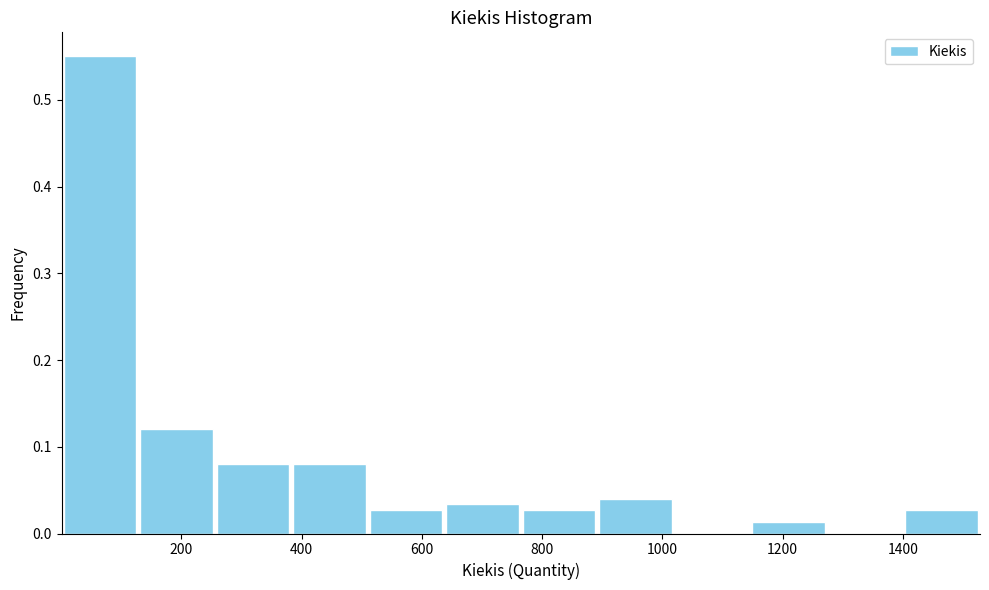

How tall is the bar that spans 1140 to 1280 on the x-axis? Neither the bar edges nor the heights are printed on the chart, so give them approximately, as read against the axes.

0.01